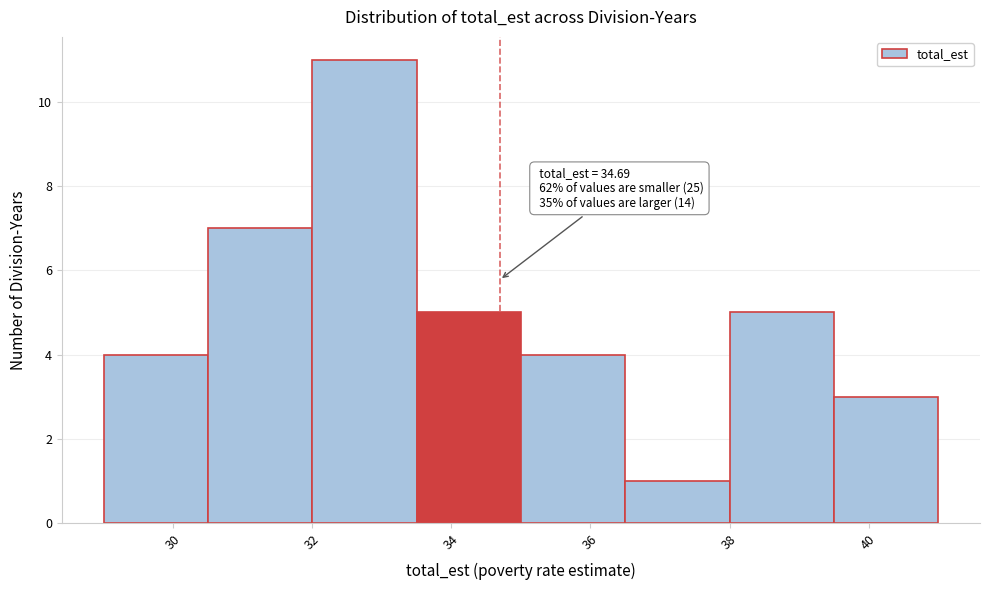

Over which range of the x-axis is the bar tallest?

32.0 to 33.5